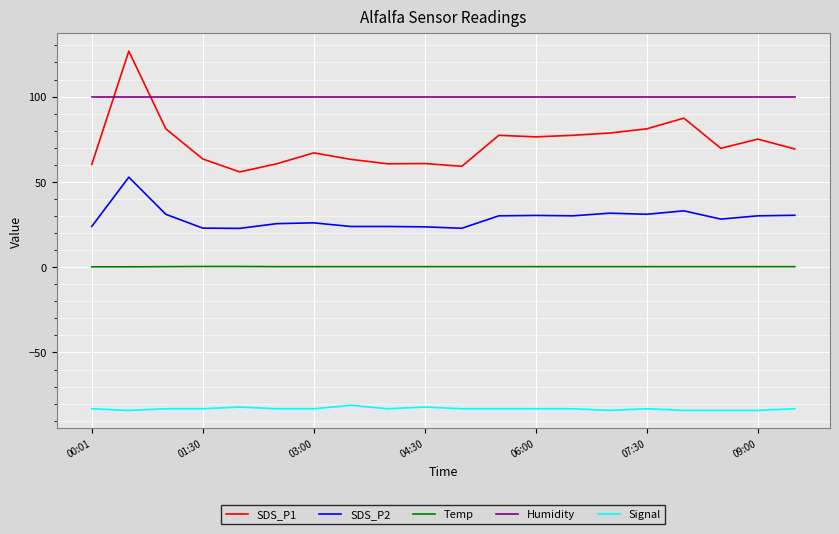

What is the smallest value displayed?

-84.0